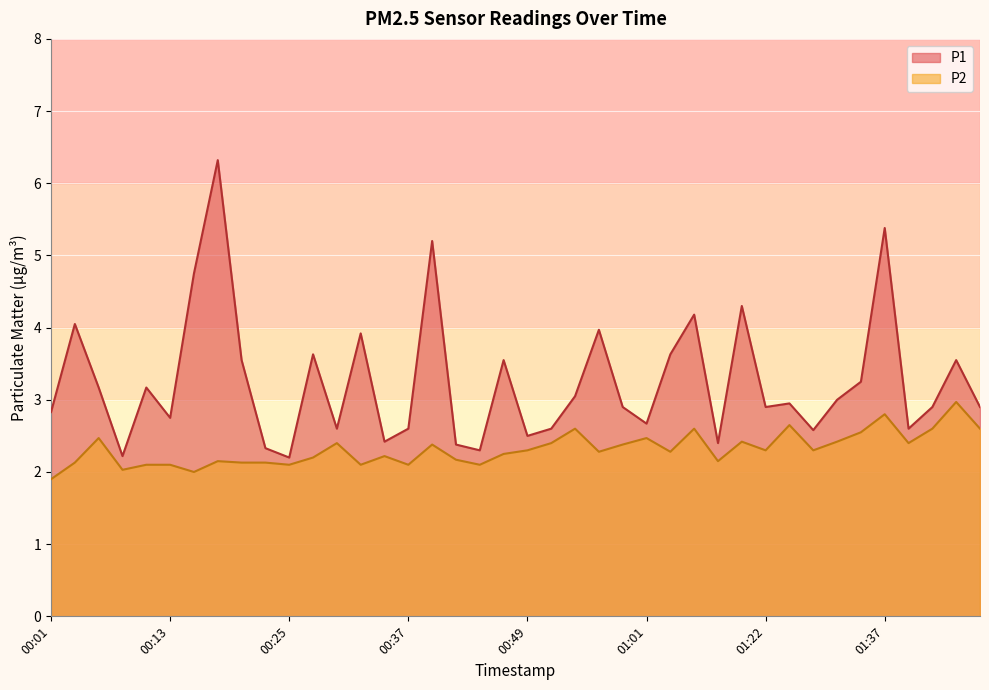

Reading left to right, extract all data points from this chart.

P1: 00:01=2.8	00:03=4.0	00:05=3.2	00:08=2.2	00:10=3.2	00:13=2.8	00:15=4.8	00:18=6.3	00:20=3.5	00:22=2.3	00:25=2.2	00:27=3.6	00:30=2.6	00:32=3.9	00:34=2.4	00:37=2.6	00:39=5.2	00:42=2.4	00:44=2.3	00:47=3.5	00:49=2.5	00:51=2.6	00:54=3.0	00:56=4.0	00:59=2.9	01:01=2.7	01:04=3.6	01:09=4.2	01:16=2.4	01:19=4.3	01:22=2.9	01:25=3.0	01:30=2.6	01:32=3.0	01:35=3.2	01:37=5.4	01:40=2.6	01:42=2.9	01:45=3.5	01:47=2.9
P2: 00:01=1.9	00:03=2.1	00:05=2.5	00:08=2.0	00:10=2.1	00:13=2.1	00:15=2.0	00:18=2.1	00:20=2.1	00:22=2.1	00:25=2.1	00:27=2.2	00:30=2.4	00:32=2.1	00:34=2.2	00:37=2.1	00:39=2.4	00:42=2.2	00:44=2.1	00:47=2.2	00:49=2.3	00:51=2.4	00:54=2.6	00:56=2.3	00:59=2.4	01:01=2.5	01:04=2.3	01:09=2.6	01:16=2.1	01:19=2.4	01:22=2.3	01:25=2.6	01:30=2.3	01:32=2.4	01:35=2.5	01:37=2.8	01:40=2.4	01:42=2.6	01:45=3.0	01:47=2.6